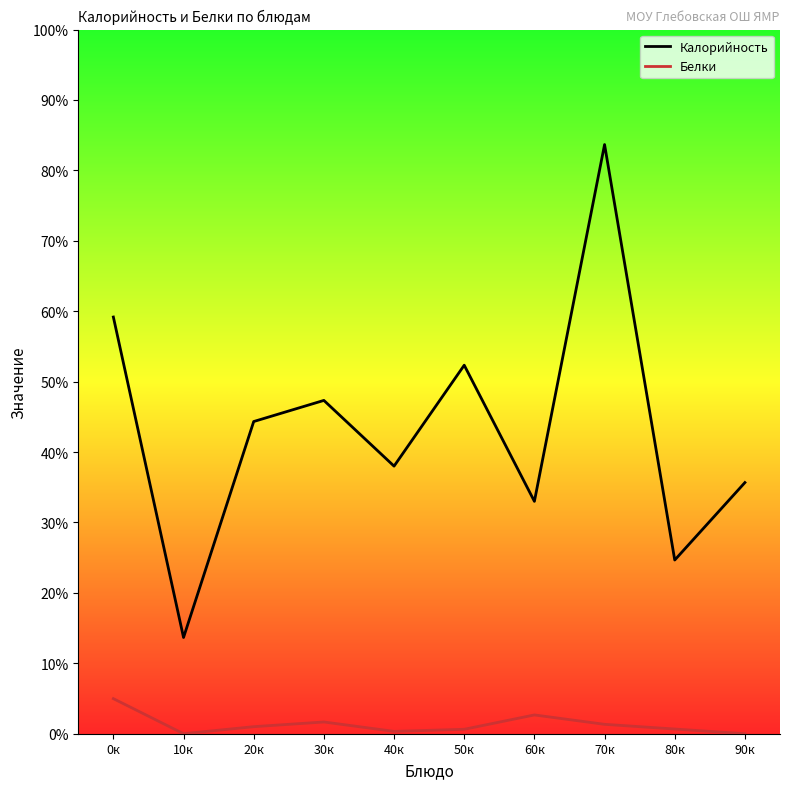

Count the number of categories in the chart.

10